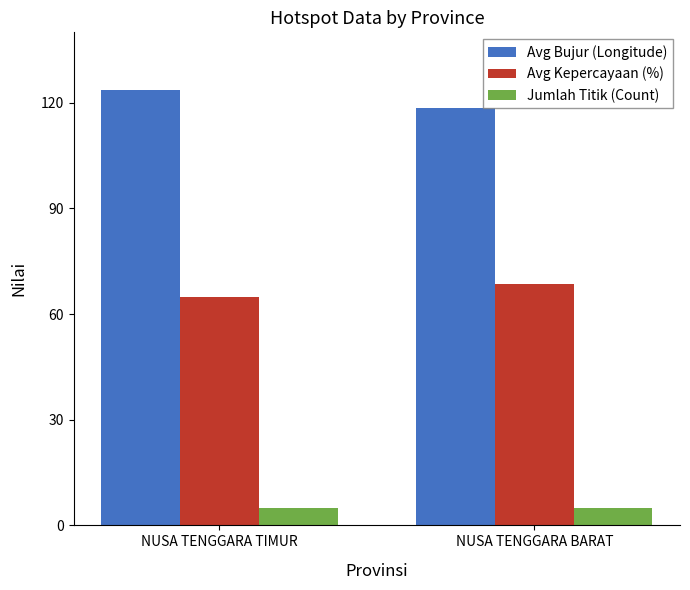

Rank the series by their maximum value, from highest to lowest.

Avg Bujur (Longitude), Avg Kepercayaan (%), Jumlah Titik (Count)